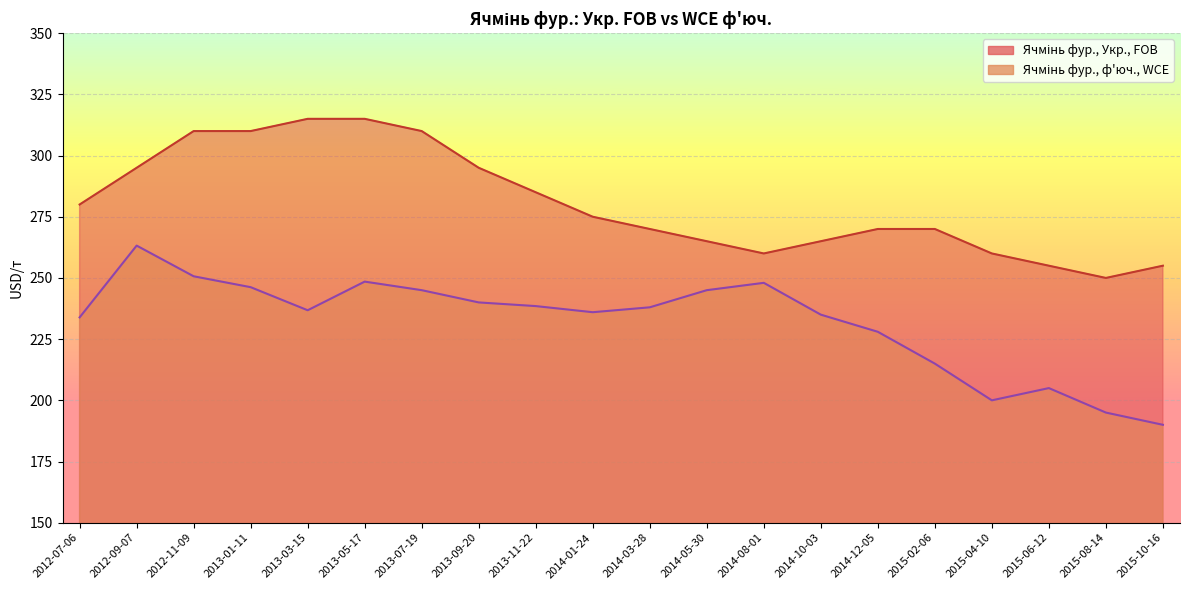

What is the difference between the maximum and minimum values in the Ячмінь фур., Укр., FOB series?

65.0